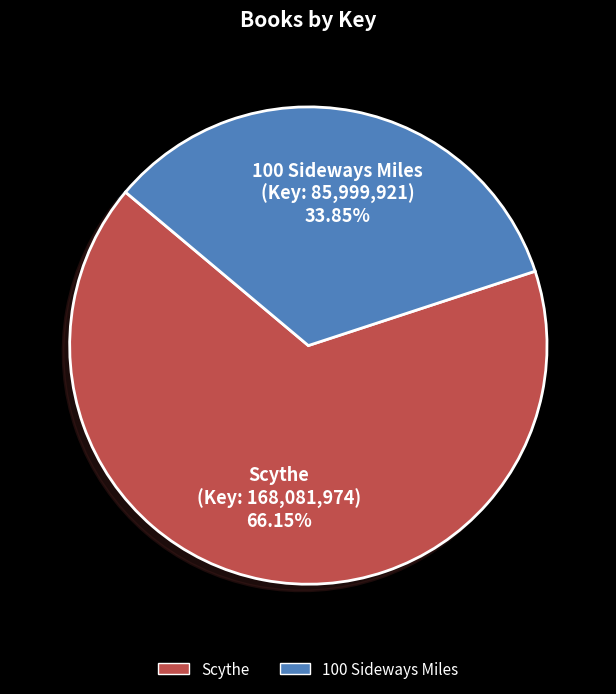

The 100 Sideways Miles slice represents 43% of the pie. True or false?

False